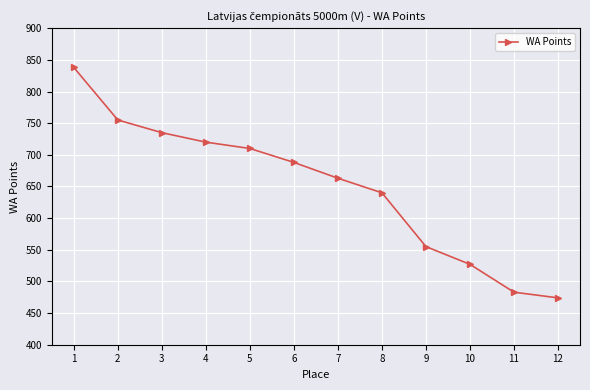

What is the sum of the values at 11 and 12?

957